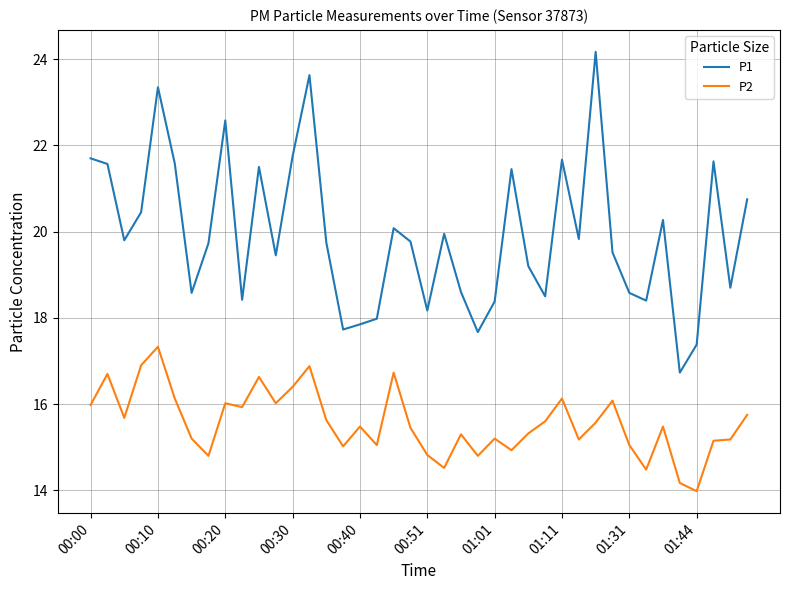

Which series has the largest total across all categories?

P1